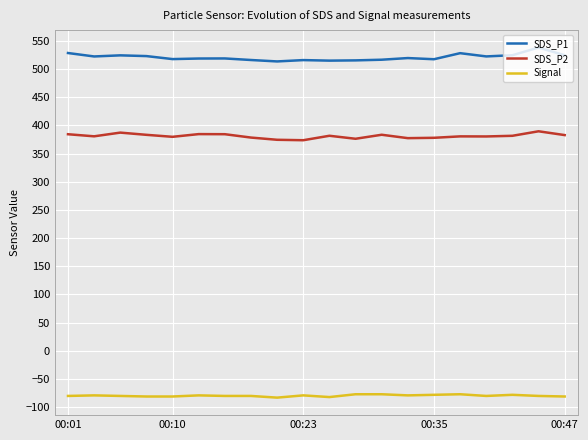

Which series has the widest spread of values?

SDS_P1